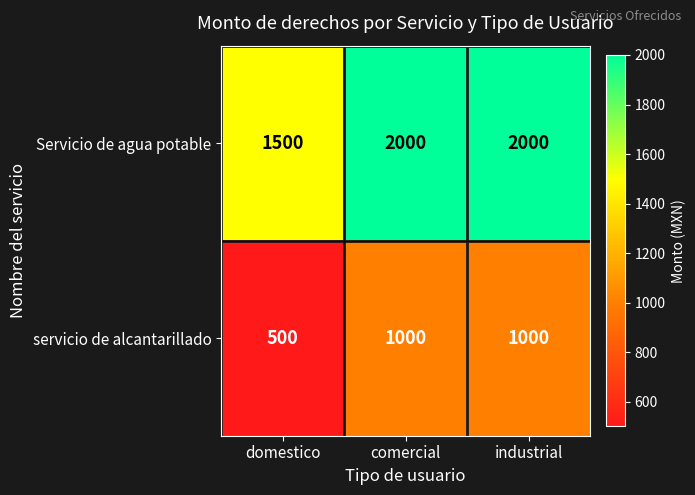

What is the difference between the servicio de alcantarillado values at comercial and domestico?

500